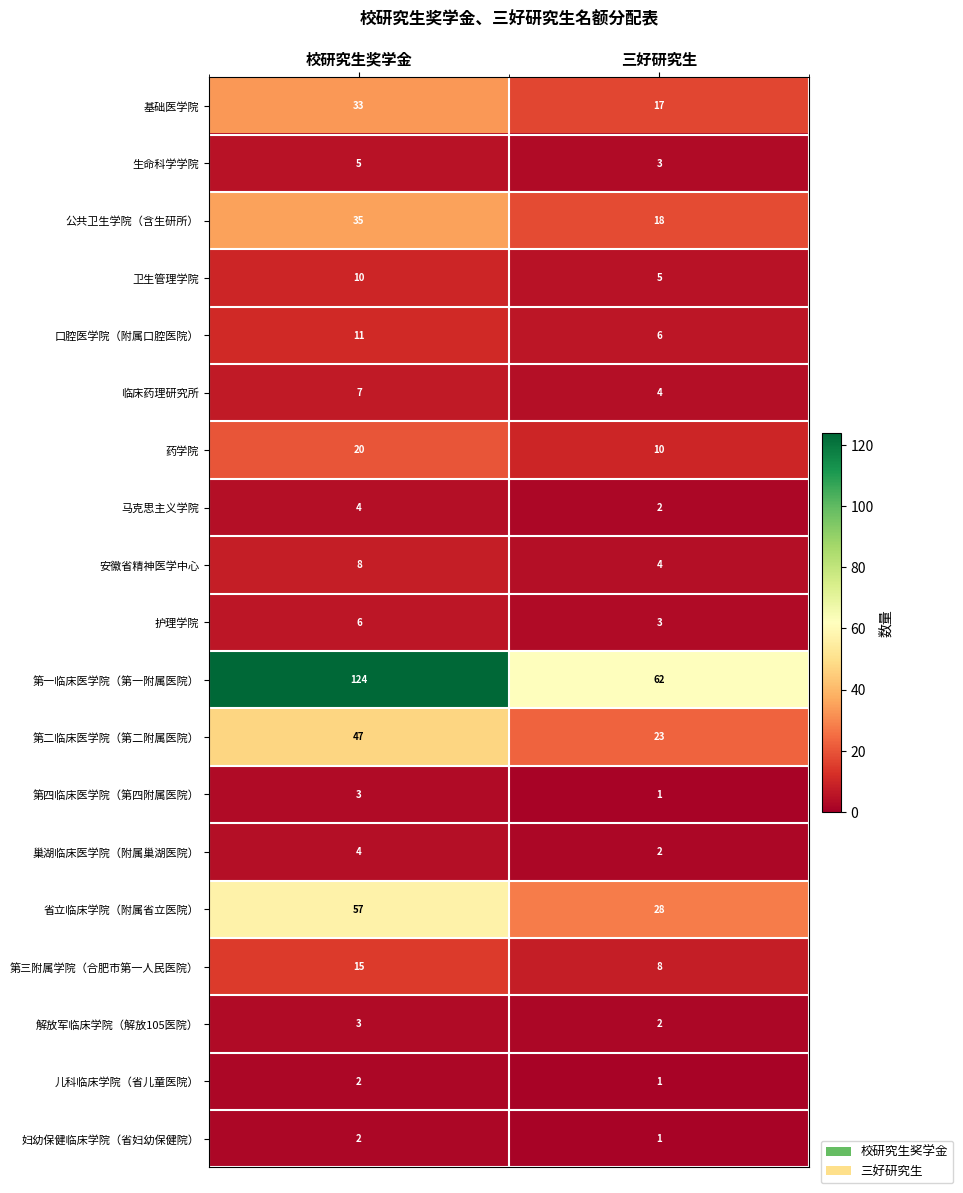

What is the approximate value of 护理学院 at 校研究生奖学金?

6